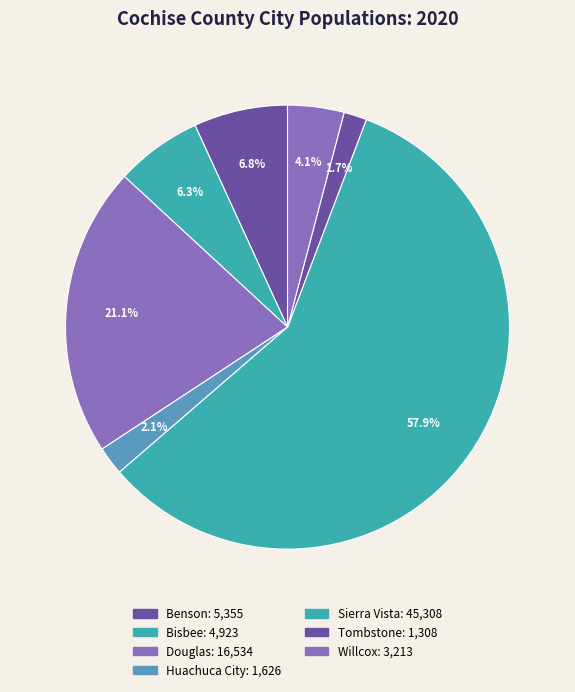

Combined, what portion of the pie is Willcox and Huachuca City?

6.2%